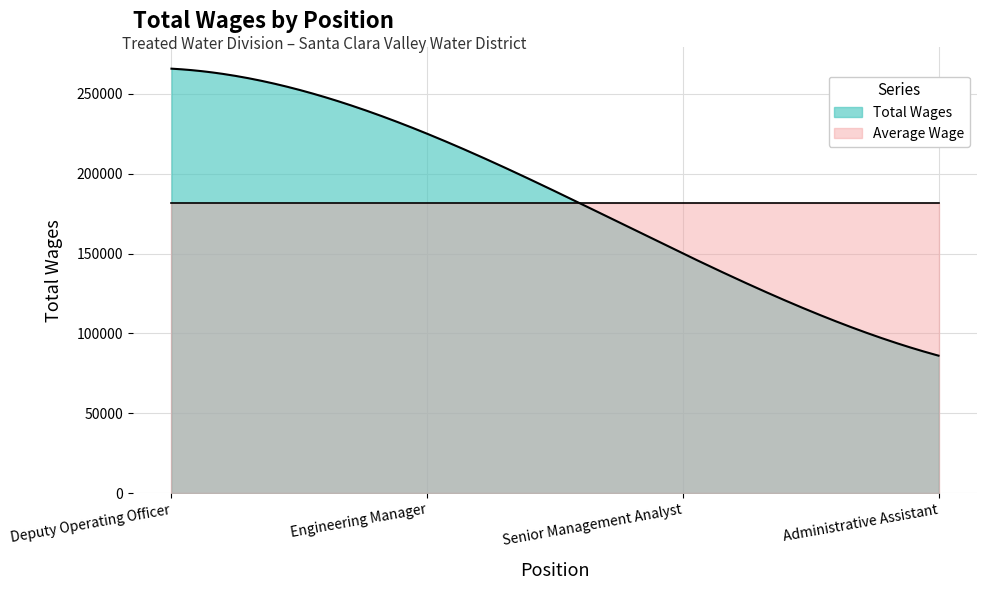

What is the difference between the maximum and second lowest values?

115692